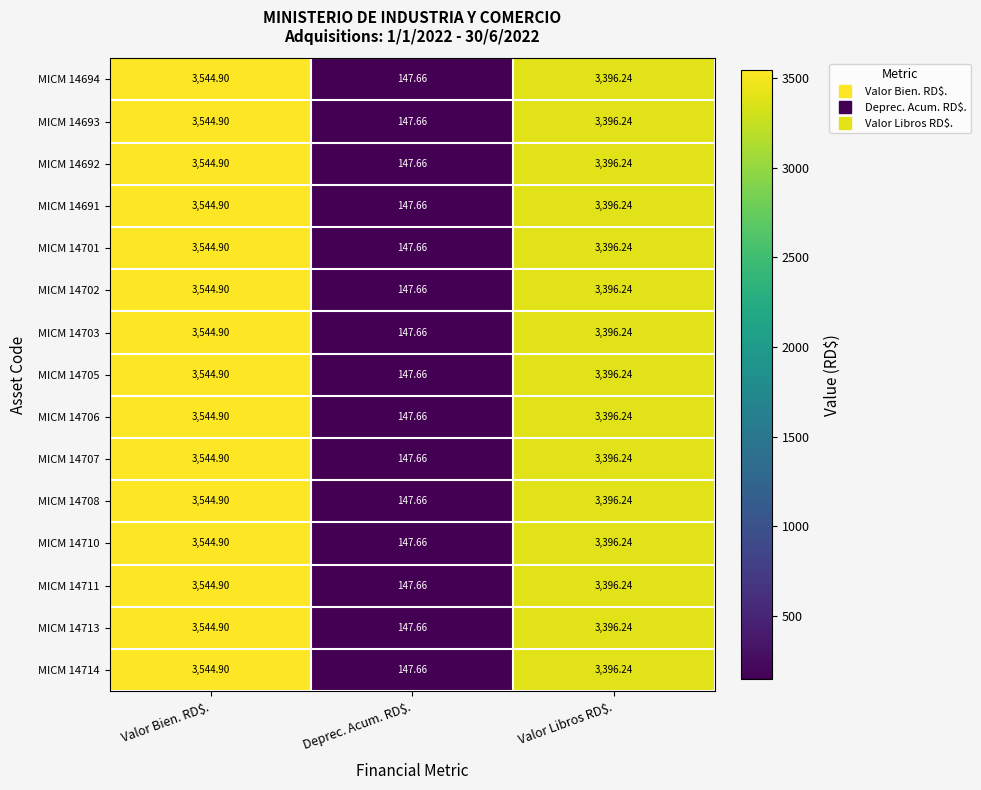

At which category is the sum across all series the highest?

Valor Bien. RD$.